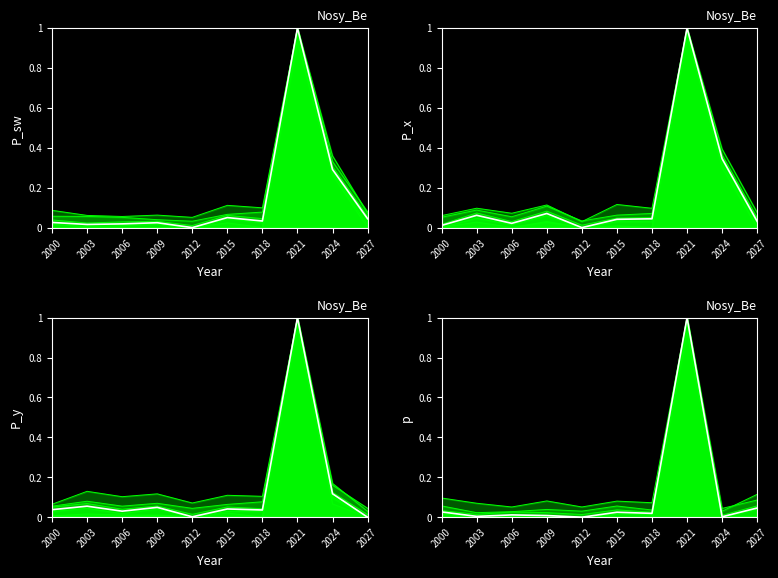

Is it true that Total Docs. (2020) (main) equals 0.0 at 2015?

False